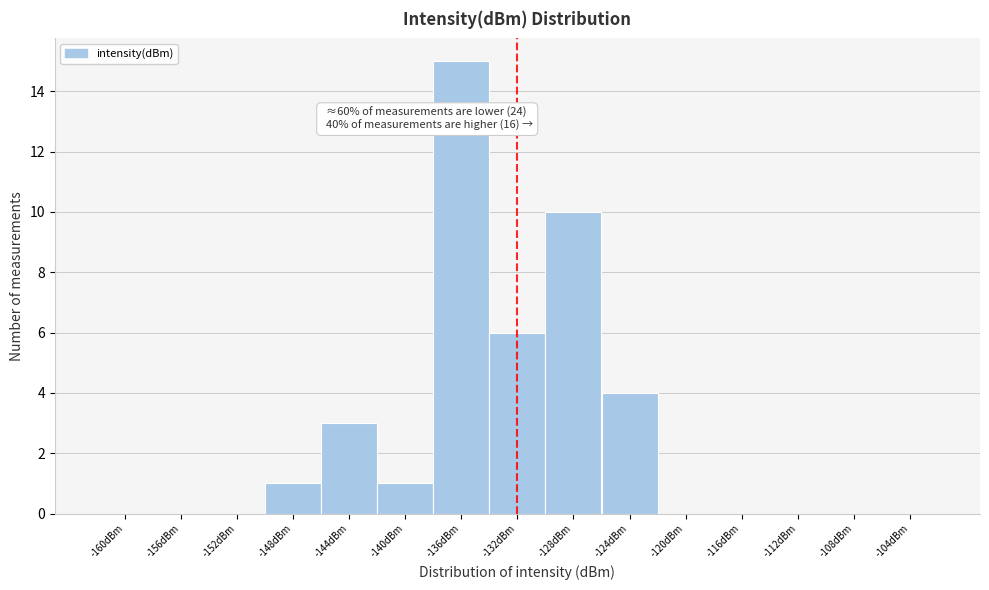

Reading right to left, extract all data points from this chart.

-104dBm=0	-108dBm=0	-112dBm=0	-116dBm=0	-120dBm=0	-124dBm=4	-128dBm=10	-132dBm=6	-136dBm=15	-140dBm=1	-144dBm=3	-148dBm=1	-152dBm=0	-156dBm=0	-160dBm=0